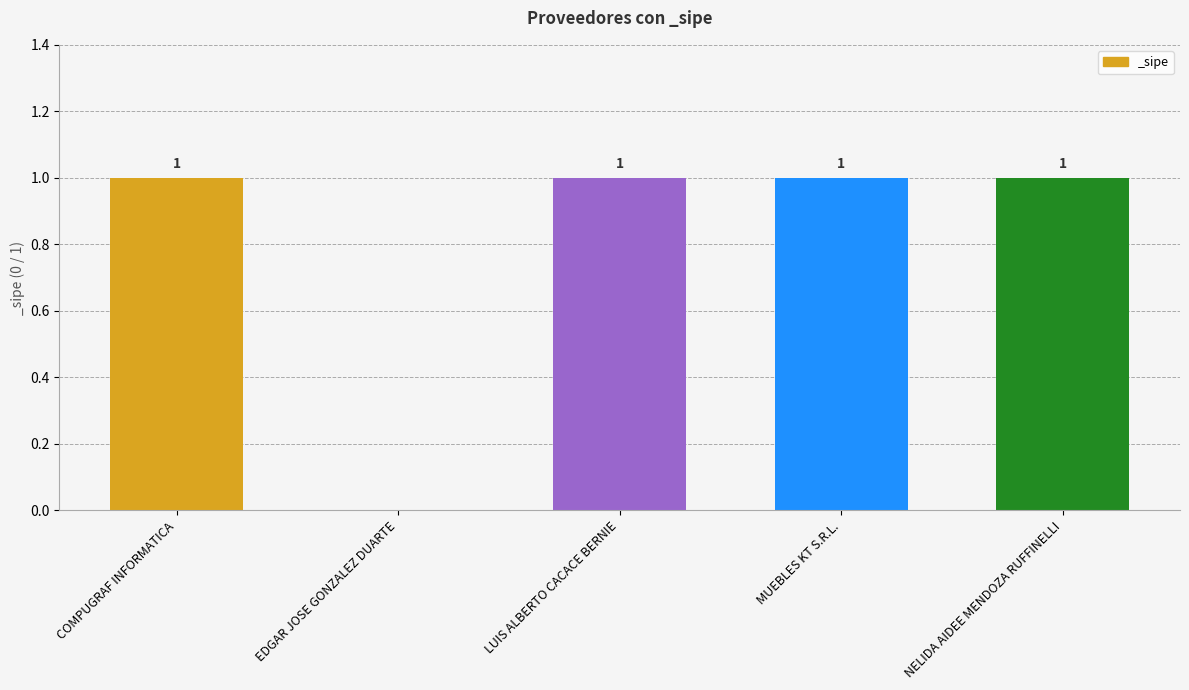

What is the average value?

1